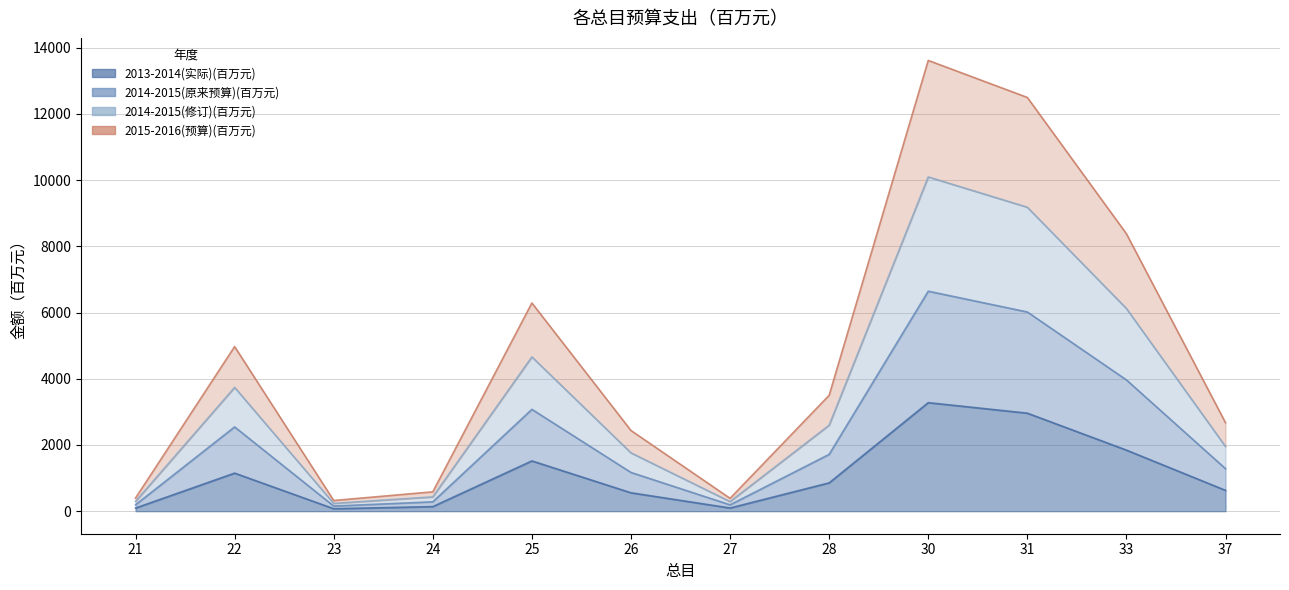

True or false: 2013-2014(实际)(百万元) and 2014-2015(修订)(百万元) cross at least once.

False